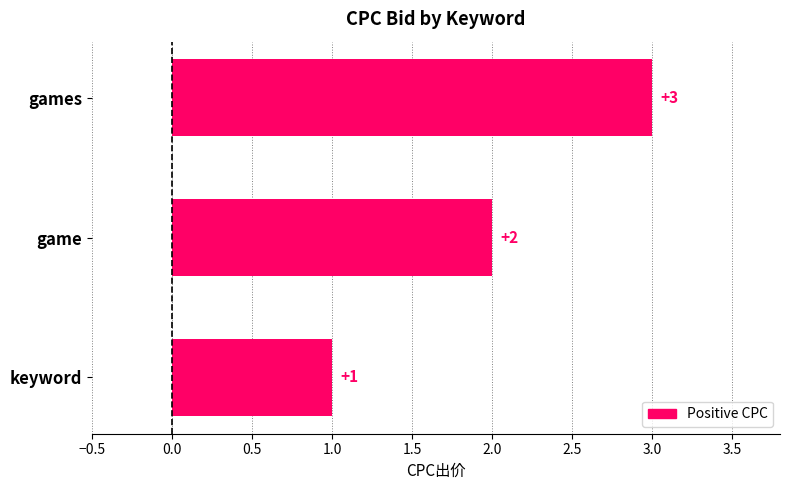

What is the difference between the maximum and minimum values?

2